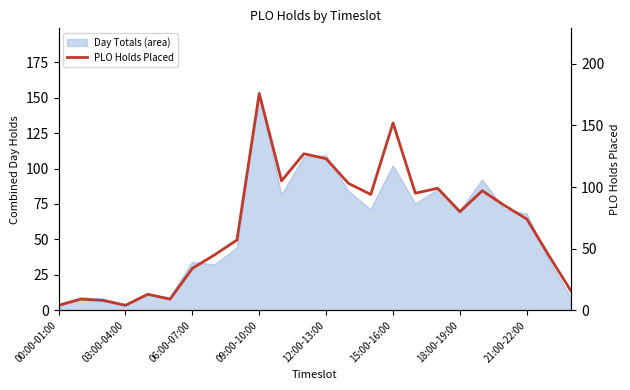

How many points are lower than both their immediate neighbors (excluding endpoints)?

6